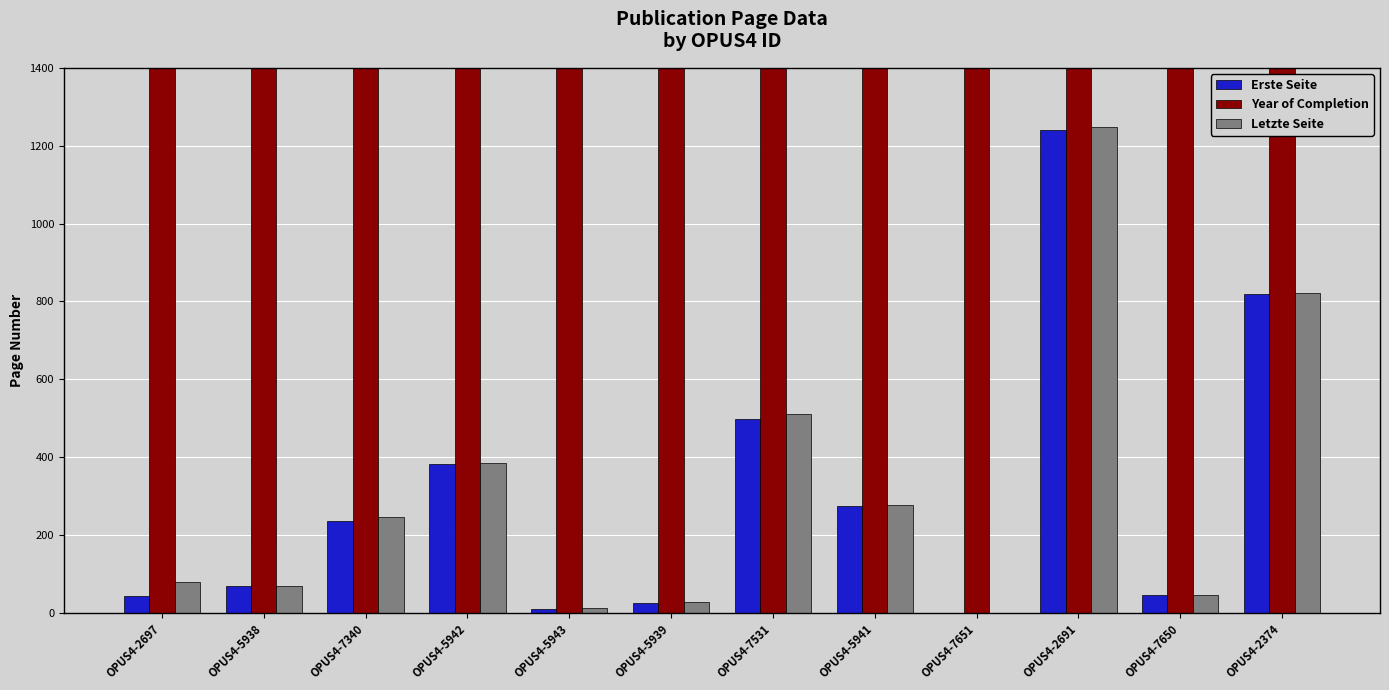

How many categories are shown in the chart?

12